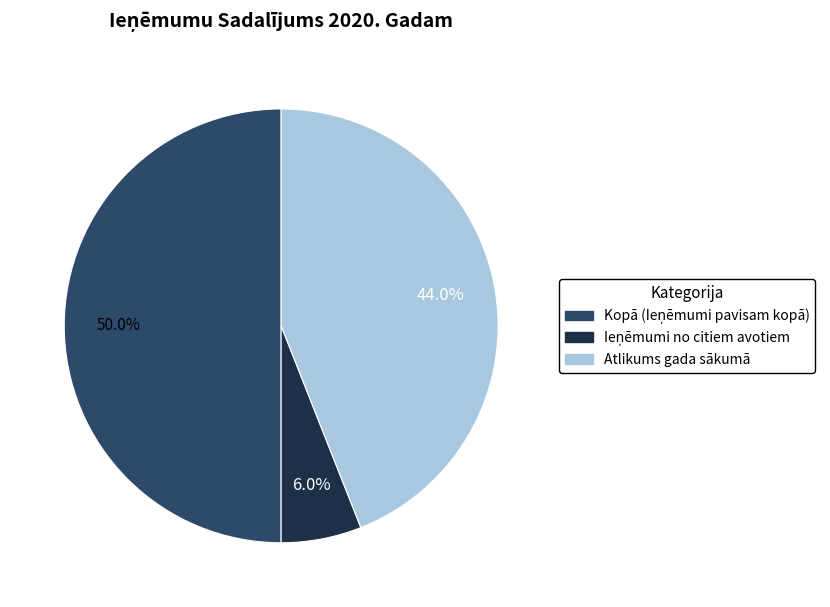

Does Atlikums gada sākumā represent more than half of the total?

No